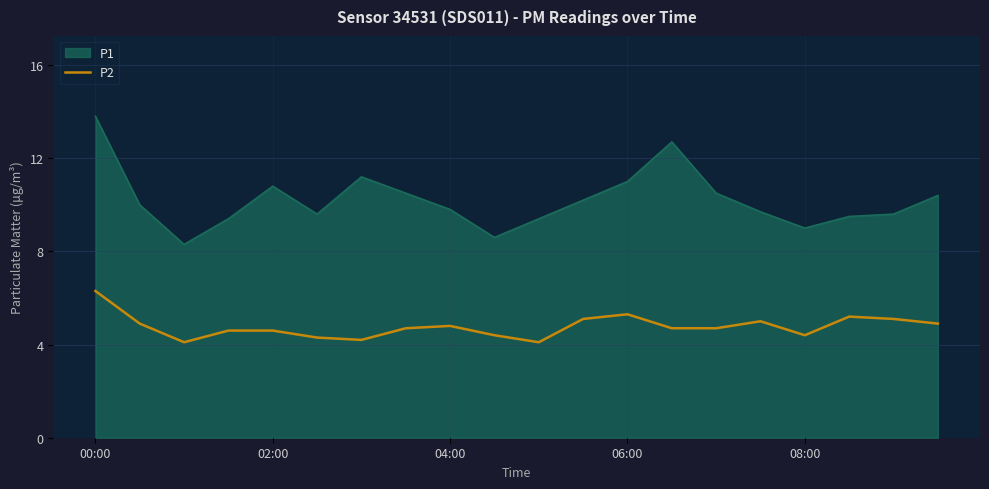

Rank the series by their average value, from lowest to highest.

P2, P1